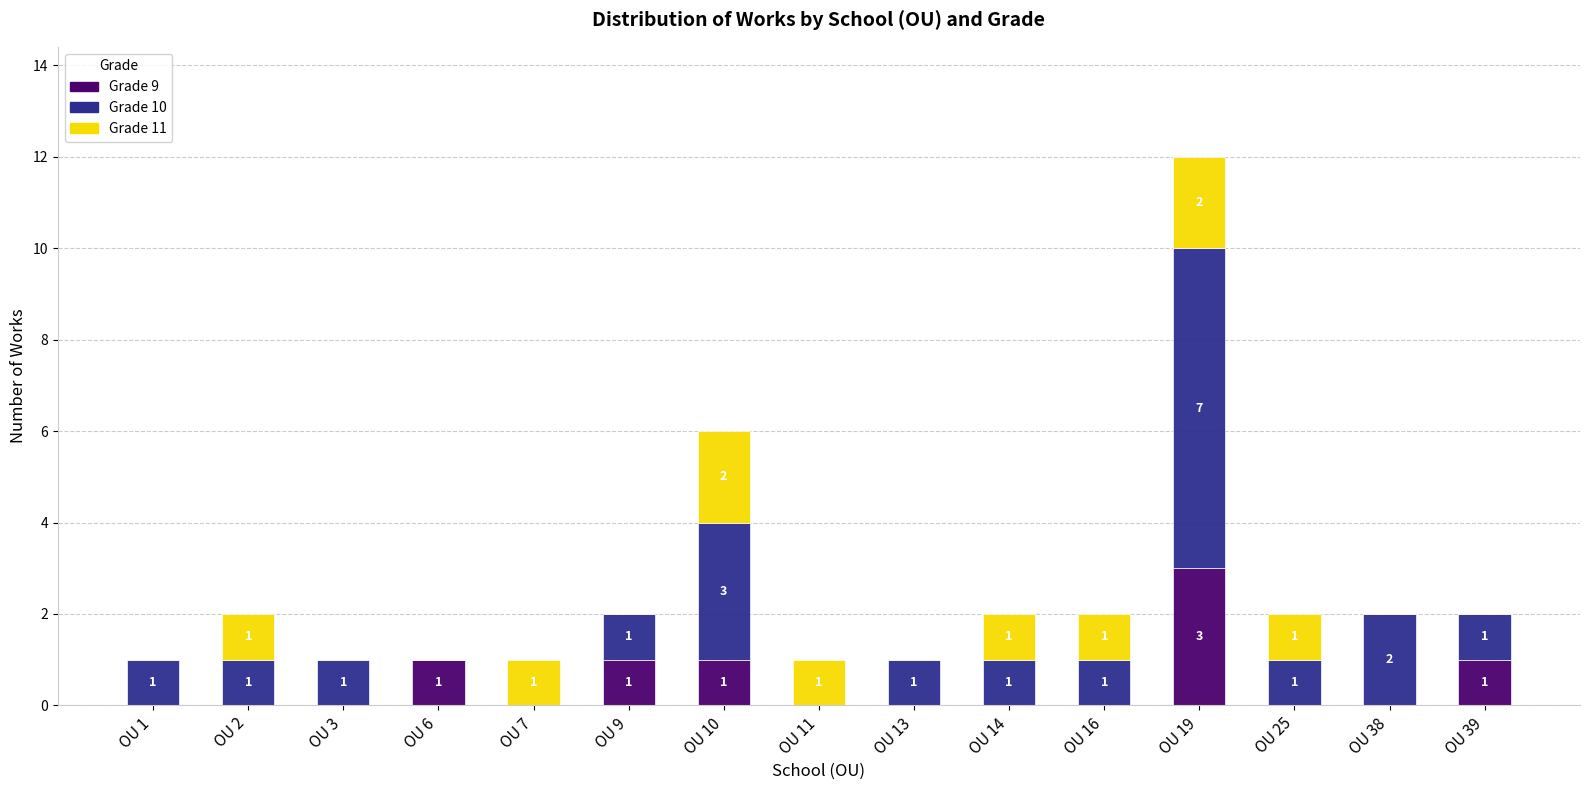

The Grade 9 series shows 0 at OU 10. True or false?

False